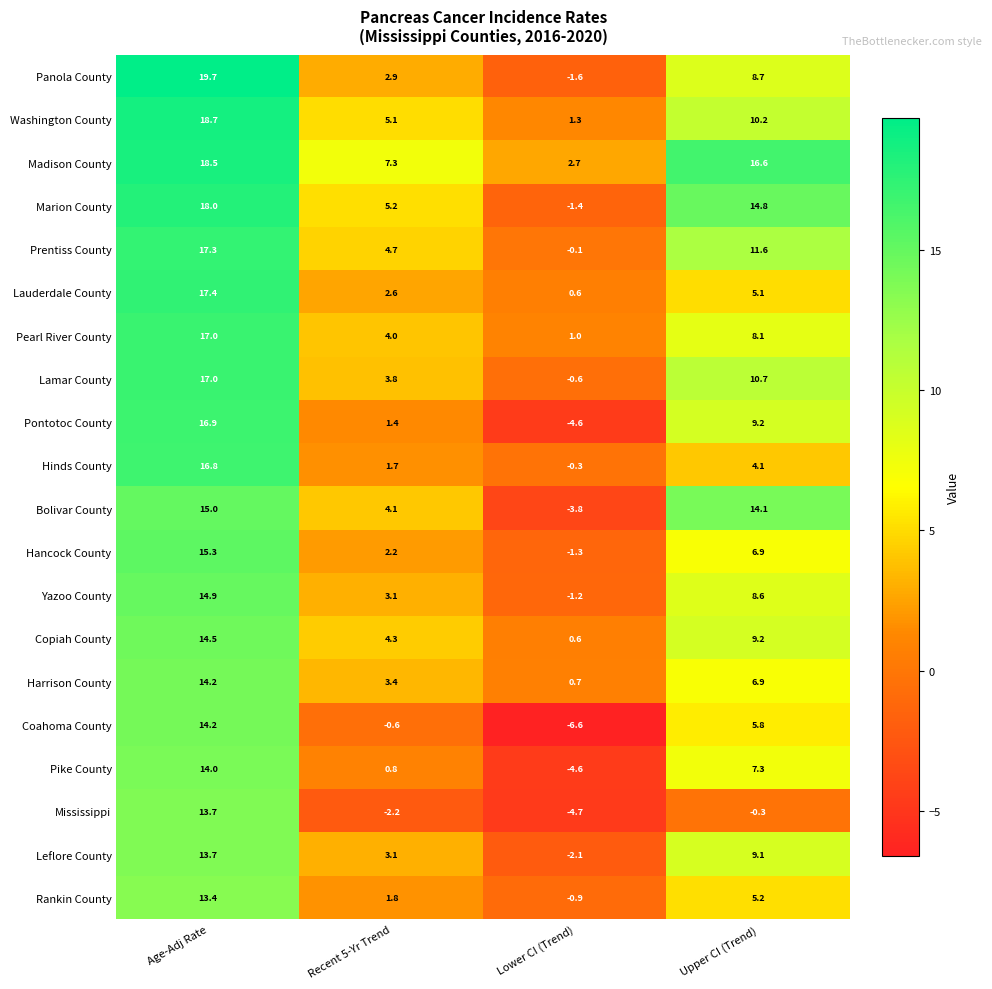

At which label does Leflore County first exceed 9?

Age-Adj Rate